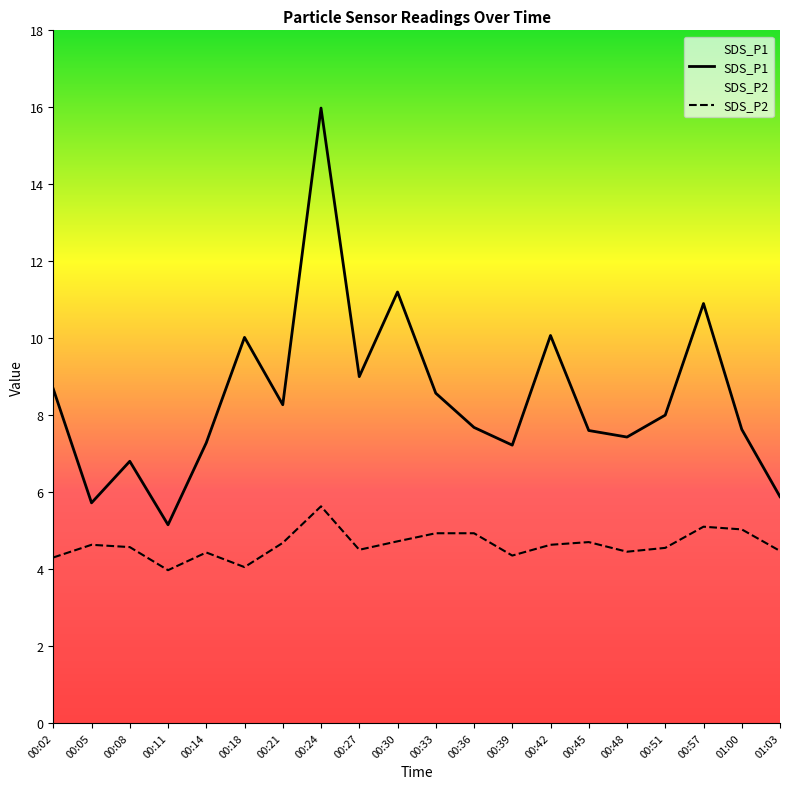

What is the difference between the highest and lowest values at 00:51?

3.5